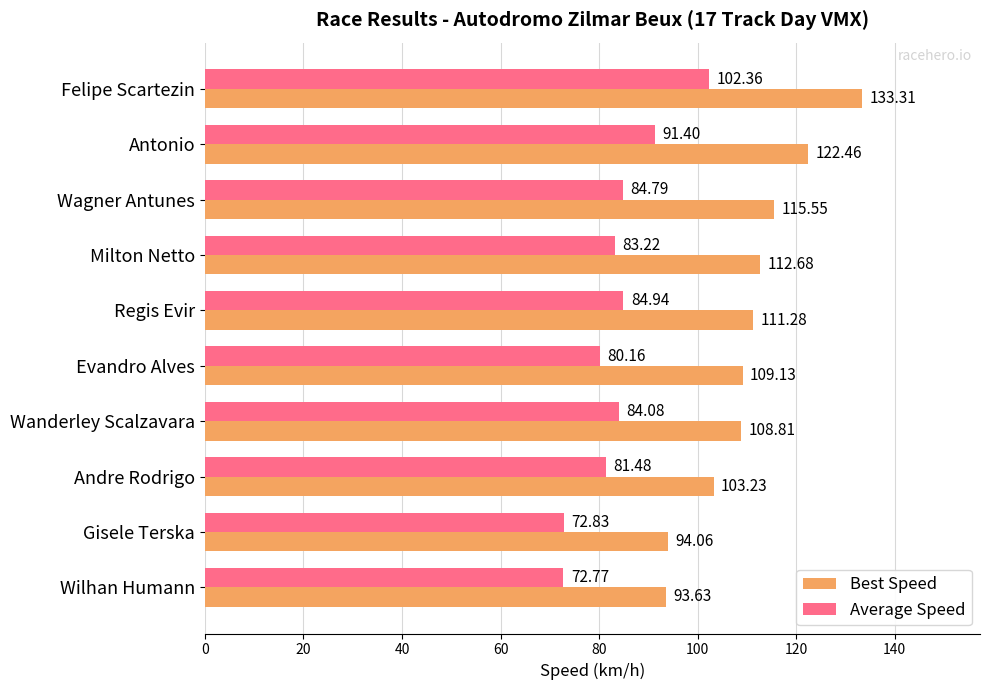

What is the average value of the Best Speed series?

110.4